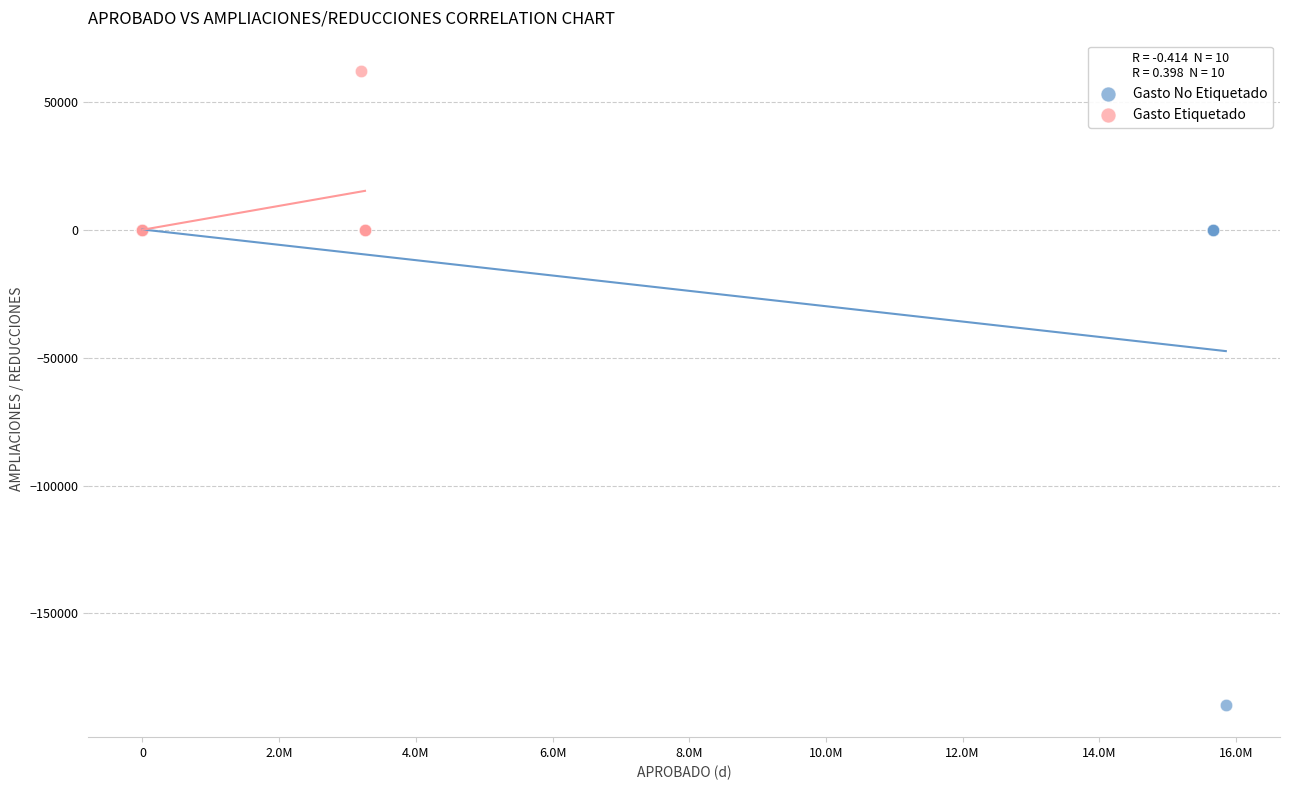

What are all the series names shown in the legend?

Gasto No Etiquetado, Gasto Etiquetado